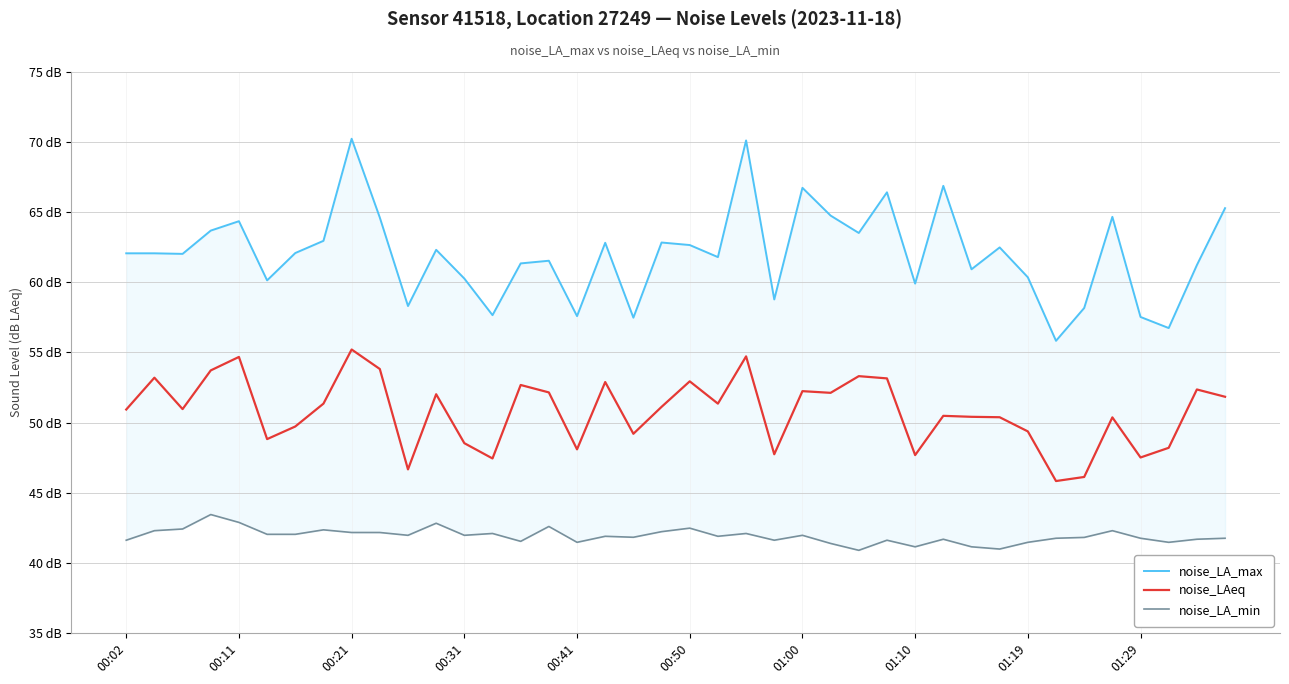

What are all the series names shown in the legend?

noise_LA_max, noise_LAeq, noise_LA_min